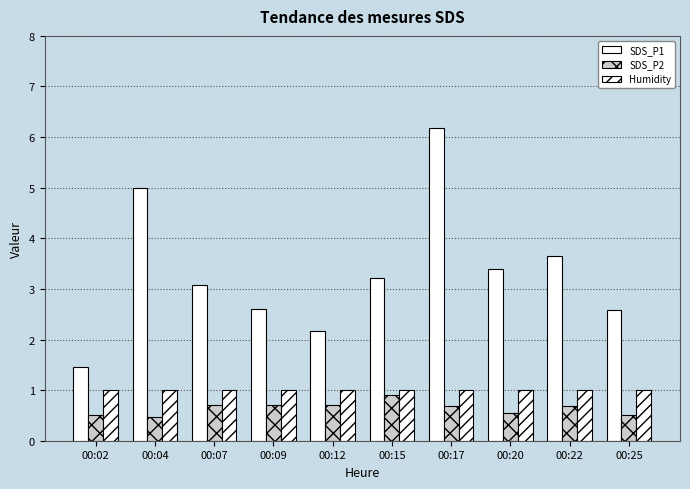

Does the chart contain stacked bars?

No